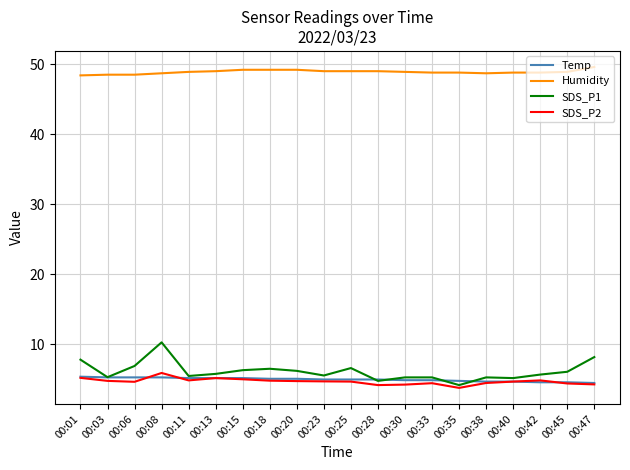

Which series has the widest spread of values?

SDS_P1